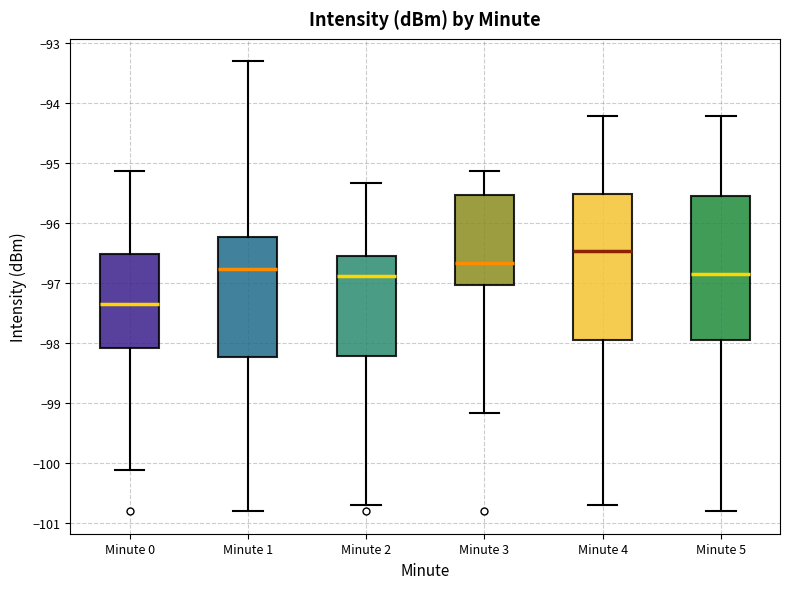

Where does the upper whisker of the box for Minute 4 end on the y-axis? The values are not printed on the chart, so give them approximately, as read against the axis.

-94.2